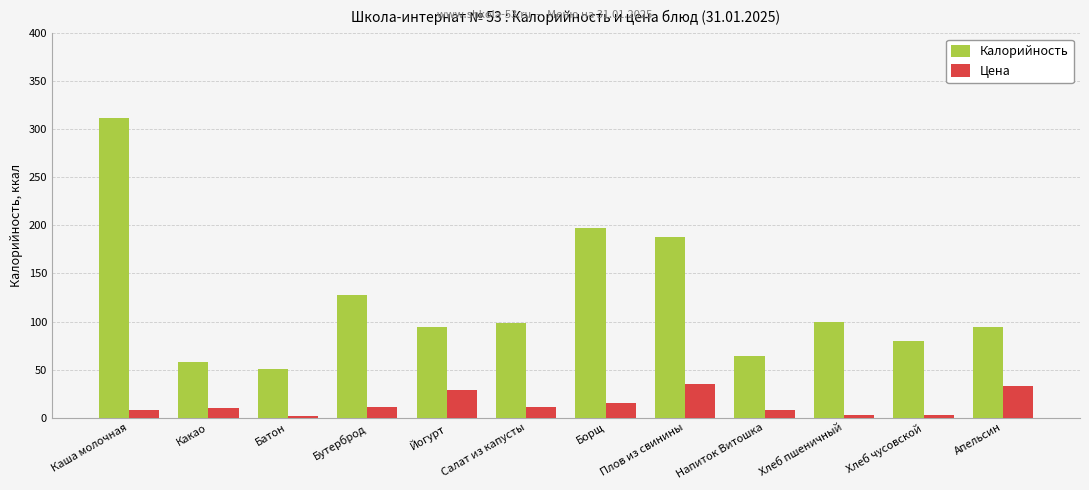

What is the total value across all series at Плов из свинины?

222.6